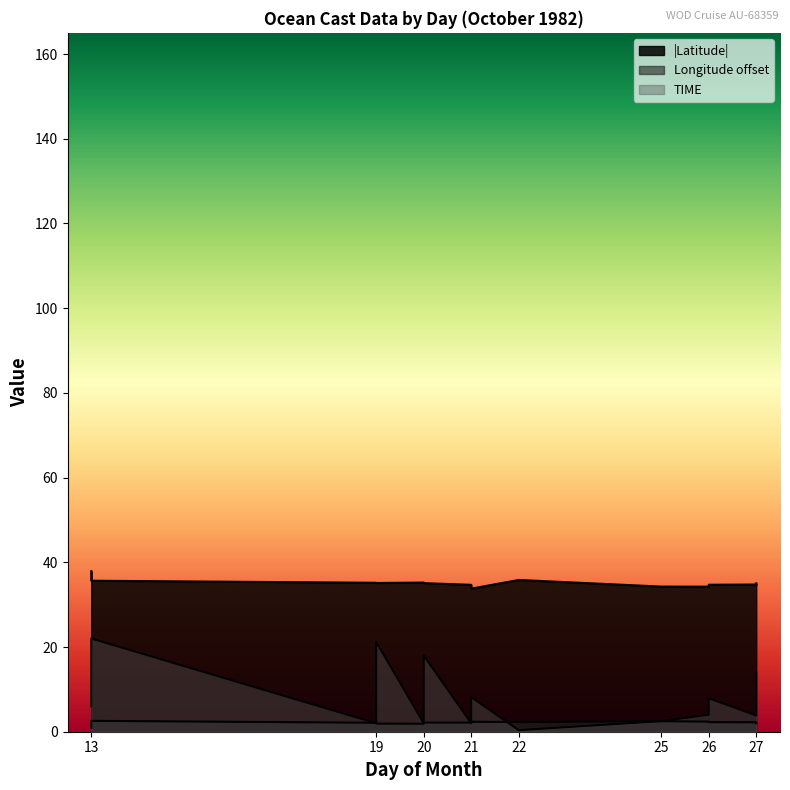

What is the approximate value of LONGITUDE at 19?

1.9